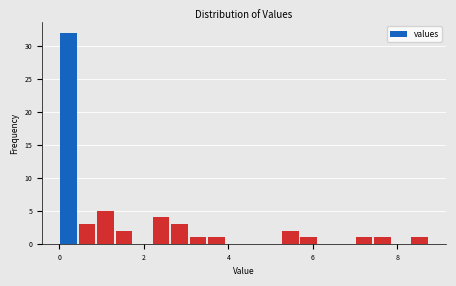

Read against the x-axis, roughly where is the centre of the tallest bar?

0.2